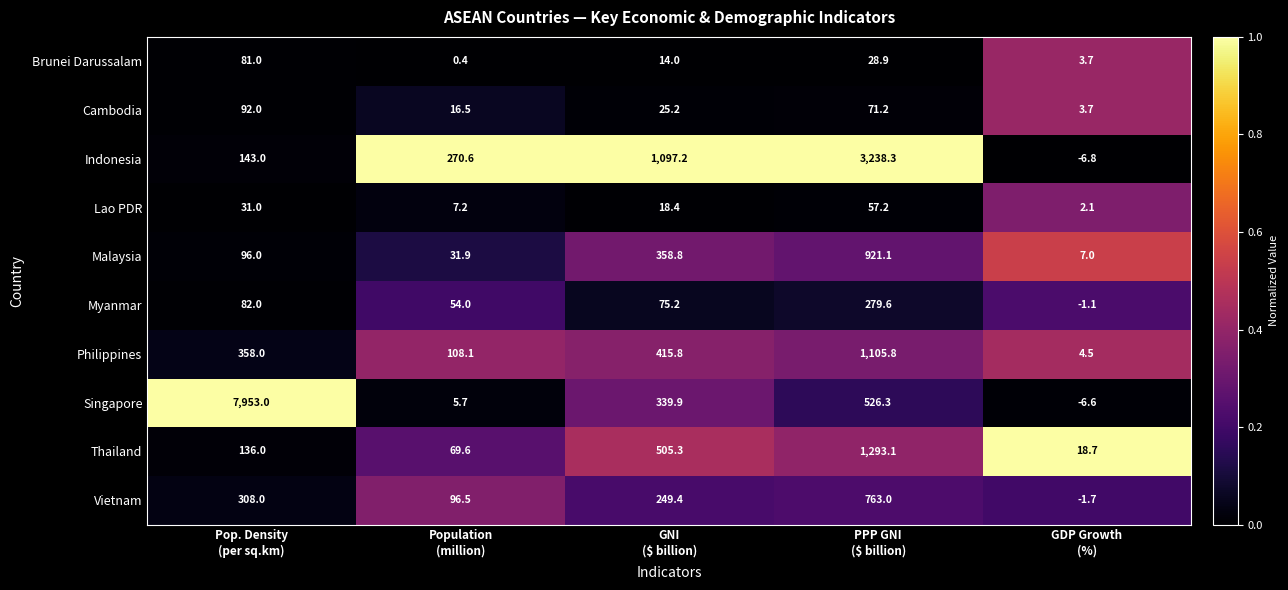

List the series in order of their peak value, lowest first.

Lao PDR, Brunei Darussalam, Cambodia, Myanmar, Vietnam, Malaysia, Philippines, Thailand, Indonesia, Singapore